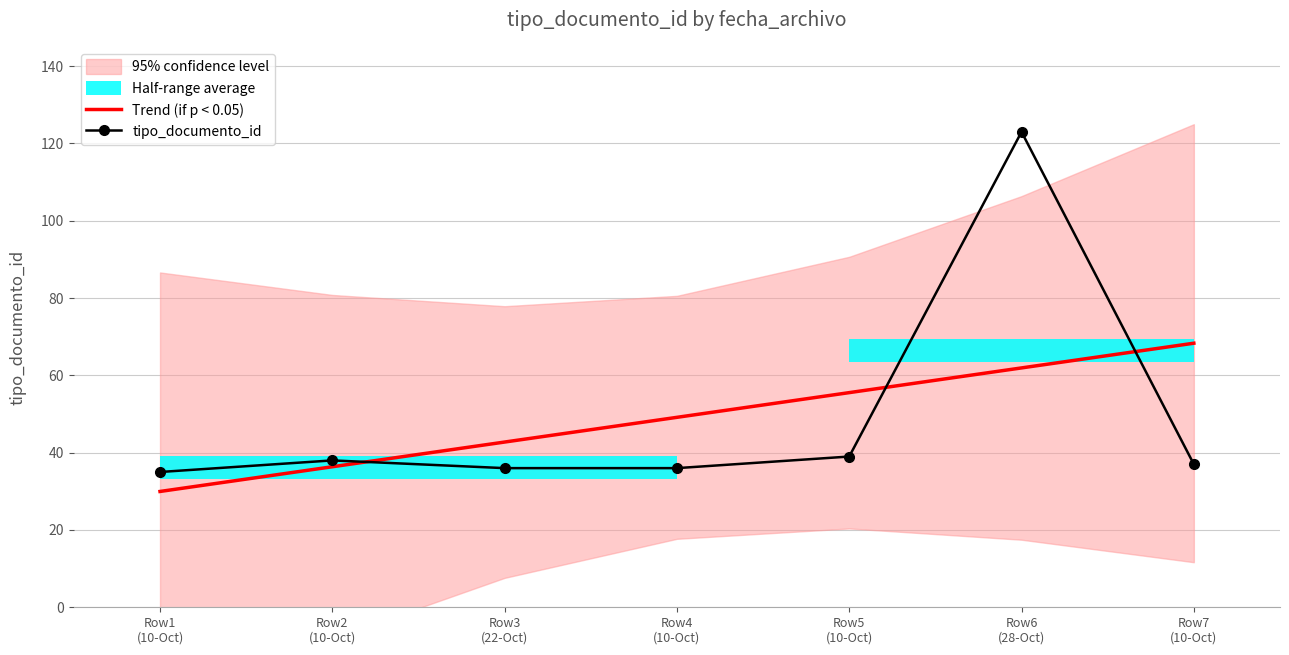

What is the total value across all series at Row5
(10-Oct)?

94.5